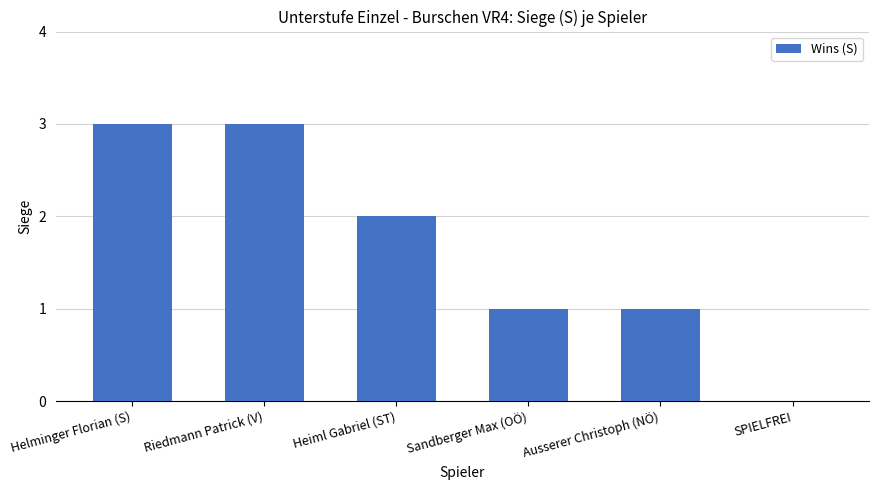

True or false: the data shows 0 at Ausserer Christoph (NÖ).

False